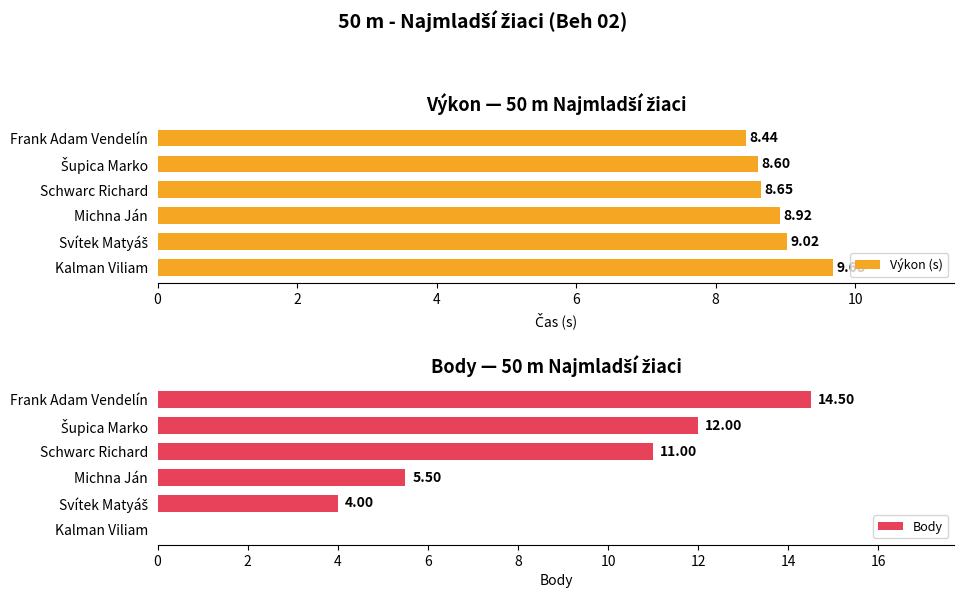

How many bars are there in each group?

2